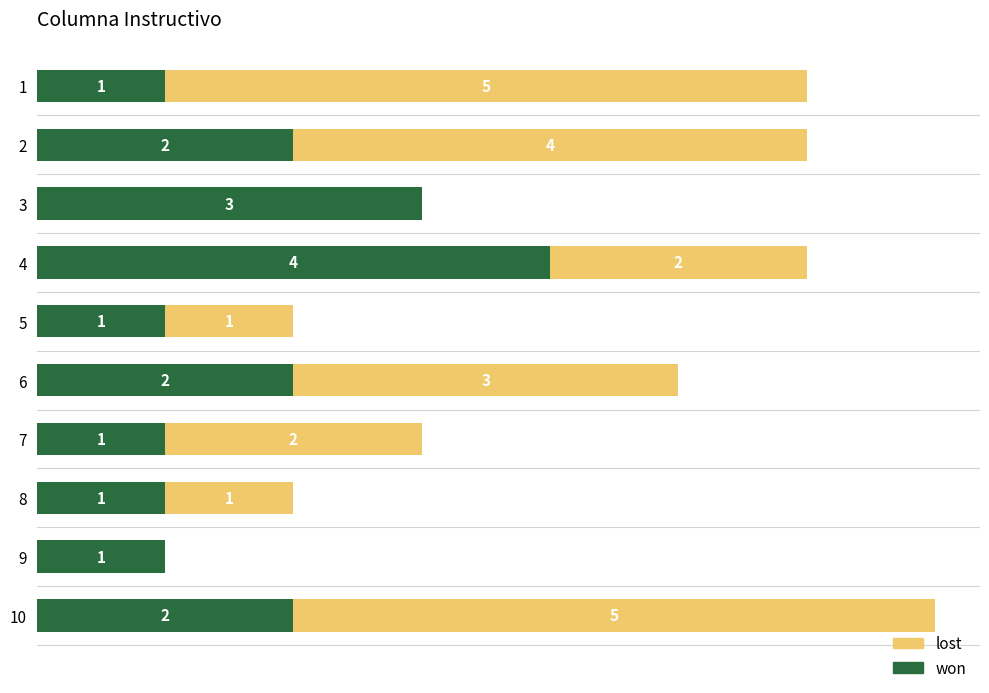

What are all the series names shown in the legend?

lost, won